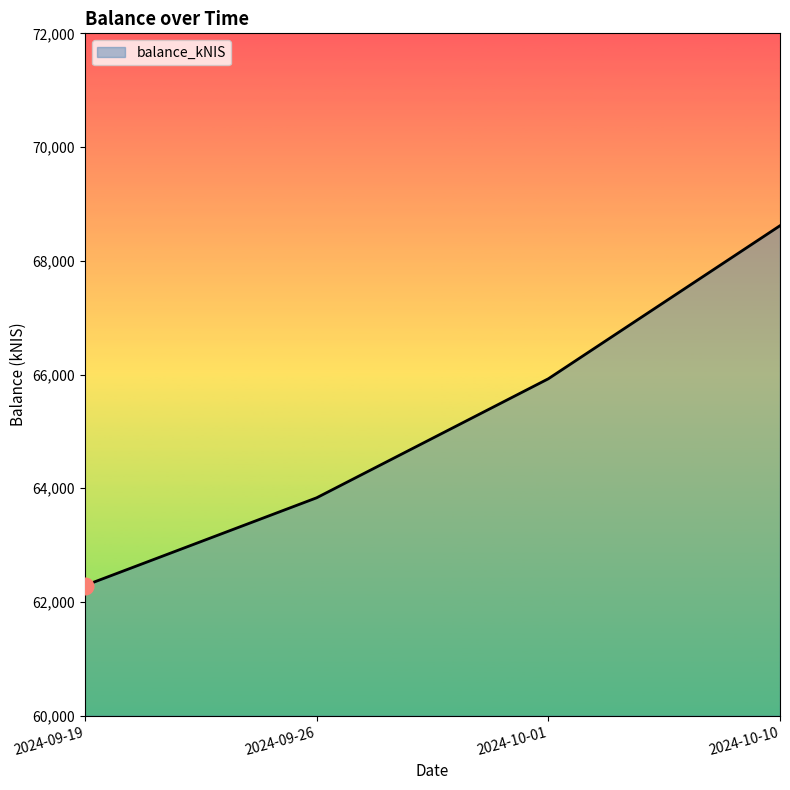

What is the smallest value displayed?

62289.6